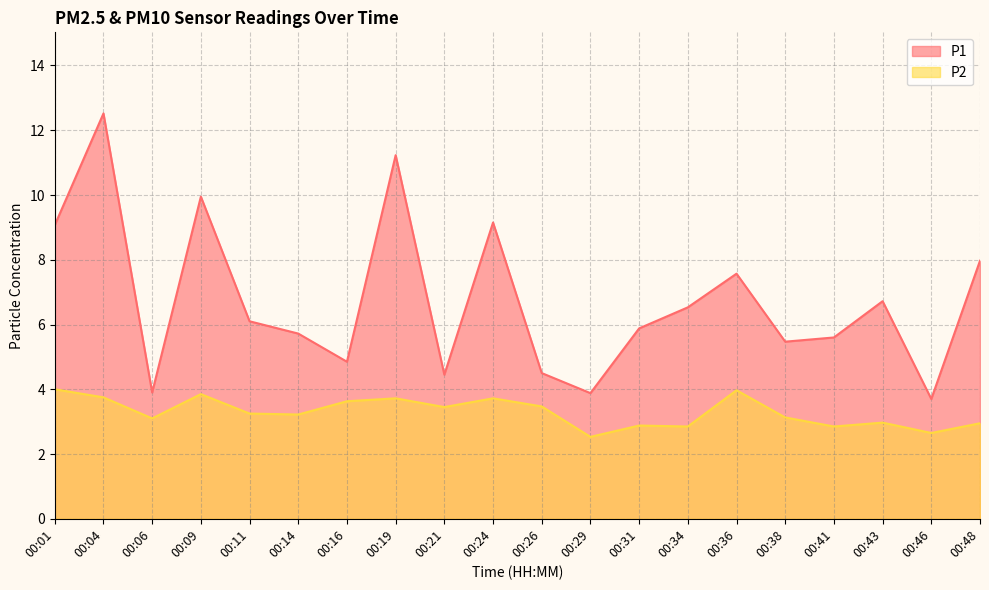

Rank the categories by P2 value from highest to lowest.

00:01, 00:36, 00:09, 00:04, 00:19, 00:24, 00:16, 00:26, 00:21, 00:11, 00:14, 00:38, 00:06, 00:43, 00:48, 00:31, 00:34, 00:41, 00:46, 00:29